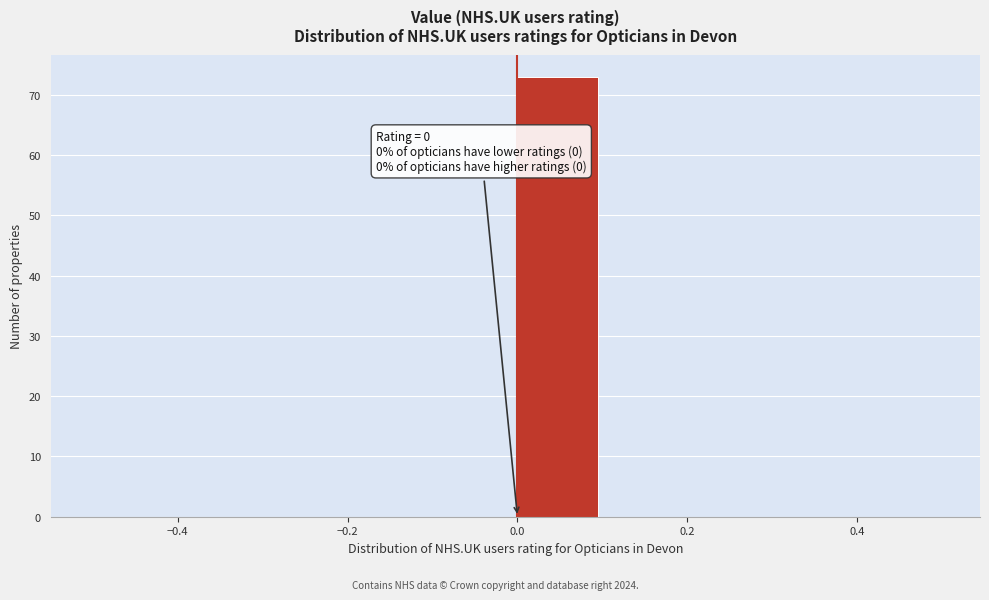

Over which range of the x-axis is the bar tallest?

0.0 to 0.1